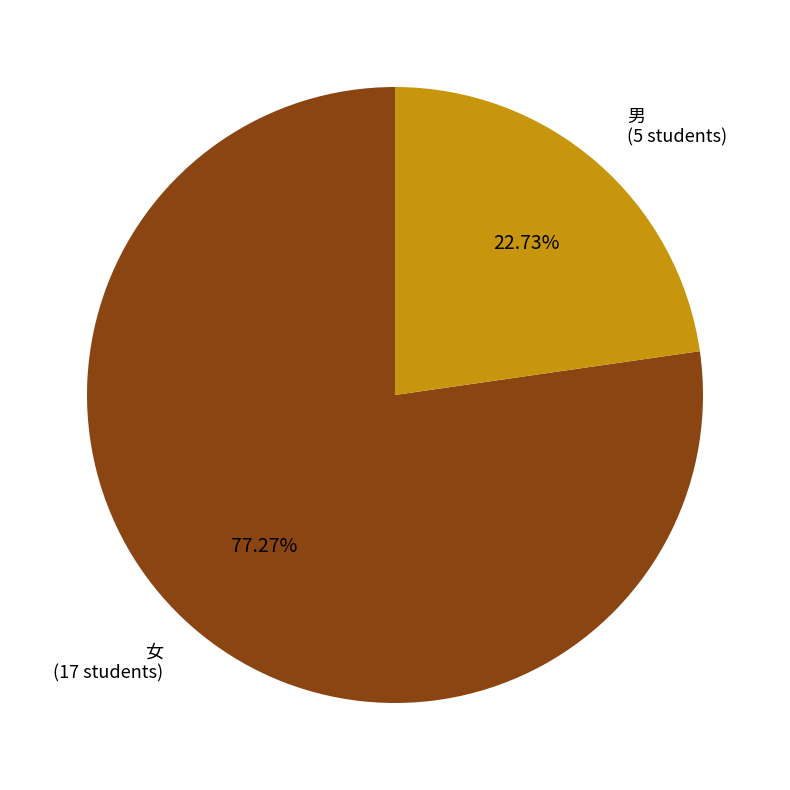

How many segments does this pie chart have?

2